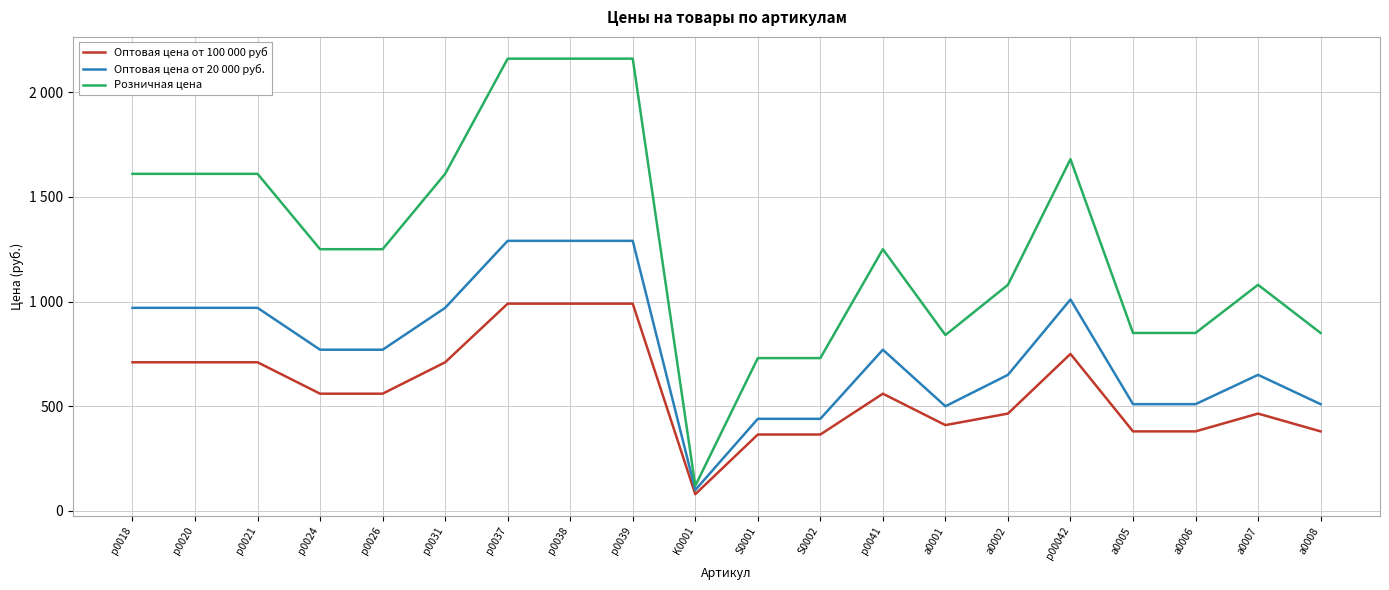

What are all the series names shown in the legend?

Оптовая цена от 100 000 руб, Оптовая цена от 20 000 руб., Розничная цена